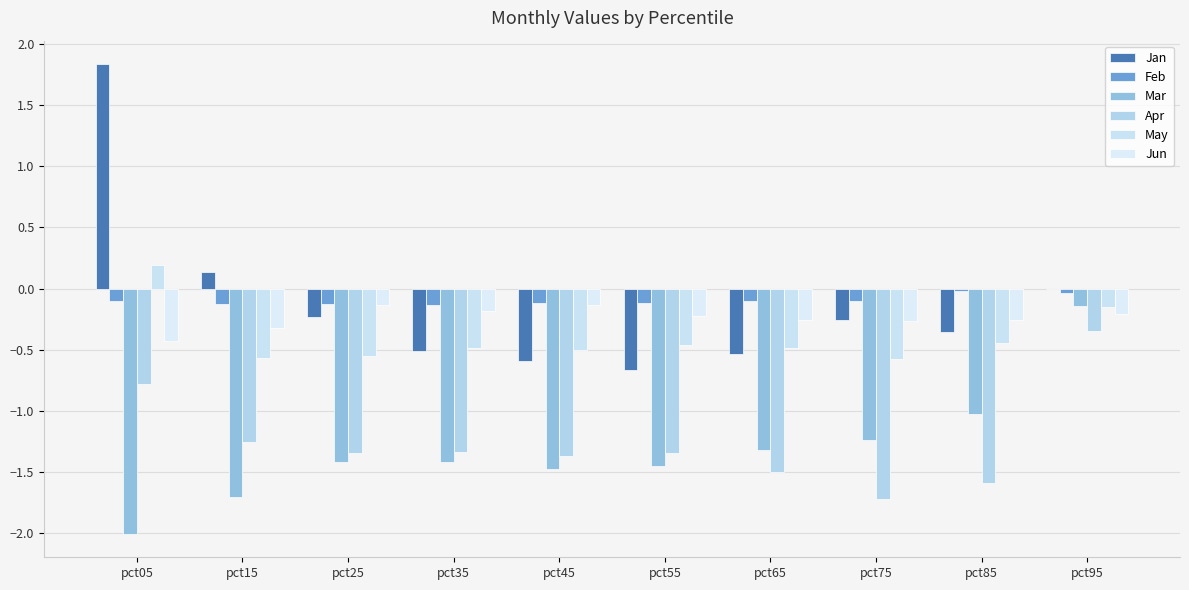

What are all the series names shown in the legend?

Jan, Feb, Mar, Apr, May, Jun